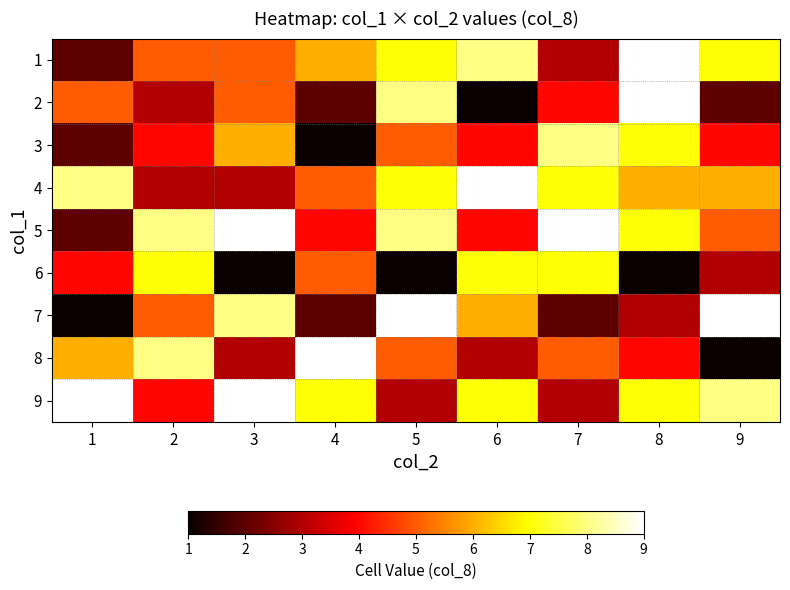

What is the maximum value shown in the chart?

9